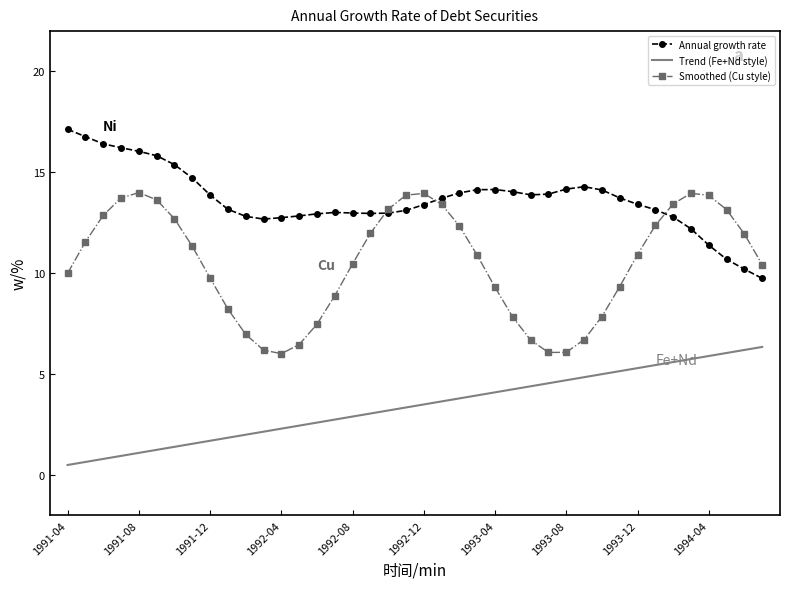

Which series has the widest spread of values?

Smoothed (Cu style)